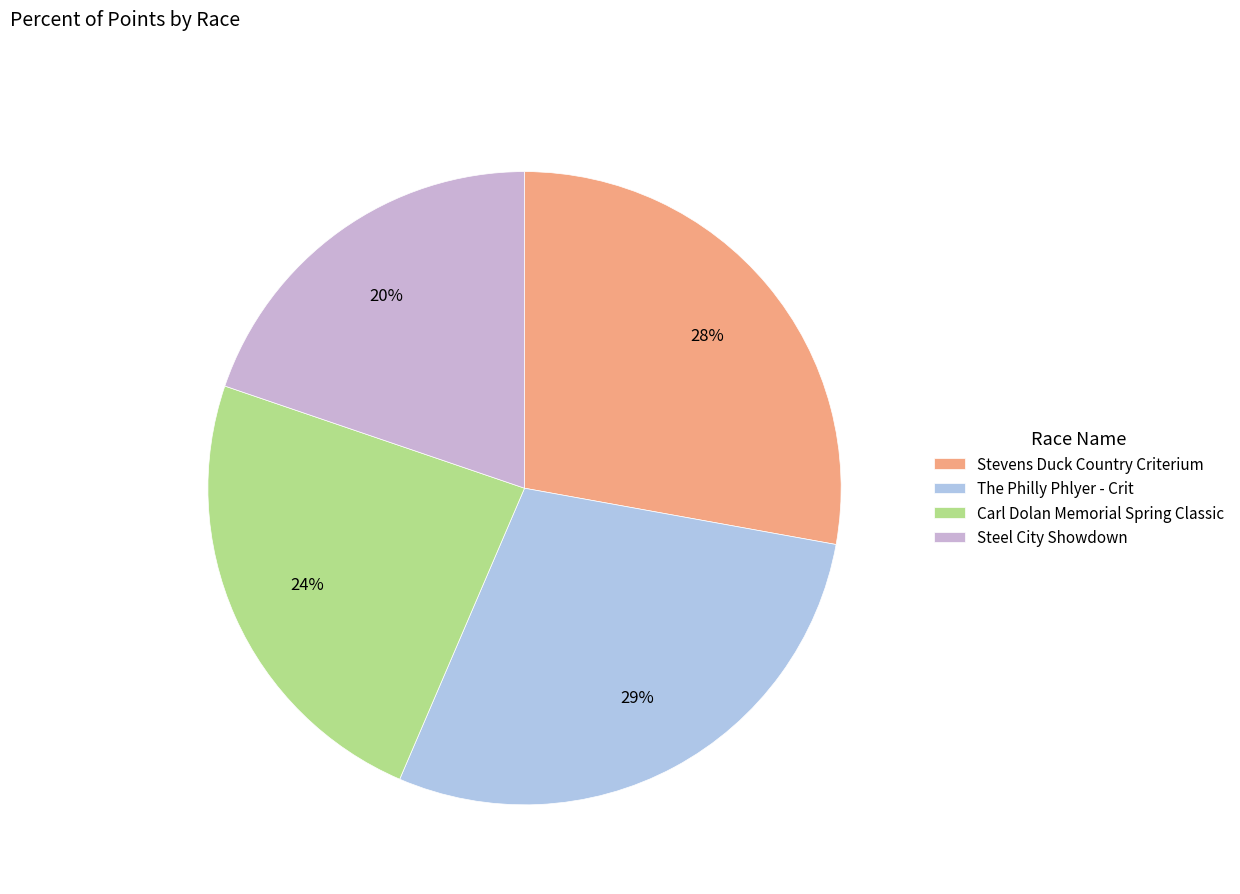

What percentage is the Stevens Duck Country Criterium slice, to the nearest percent?

28%